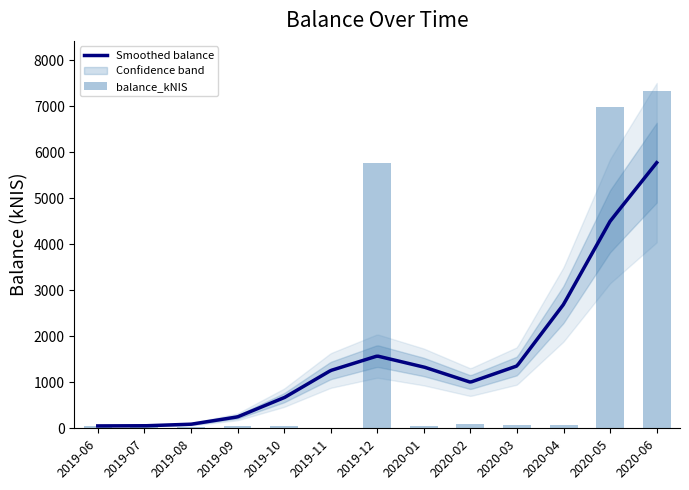

At which label does the data first exceed 59?

2019-06